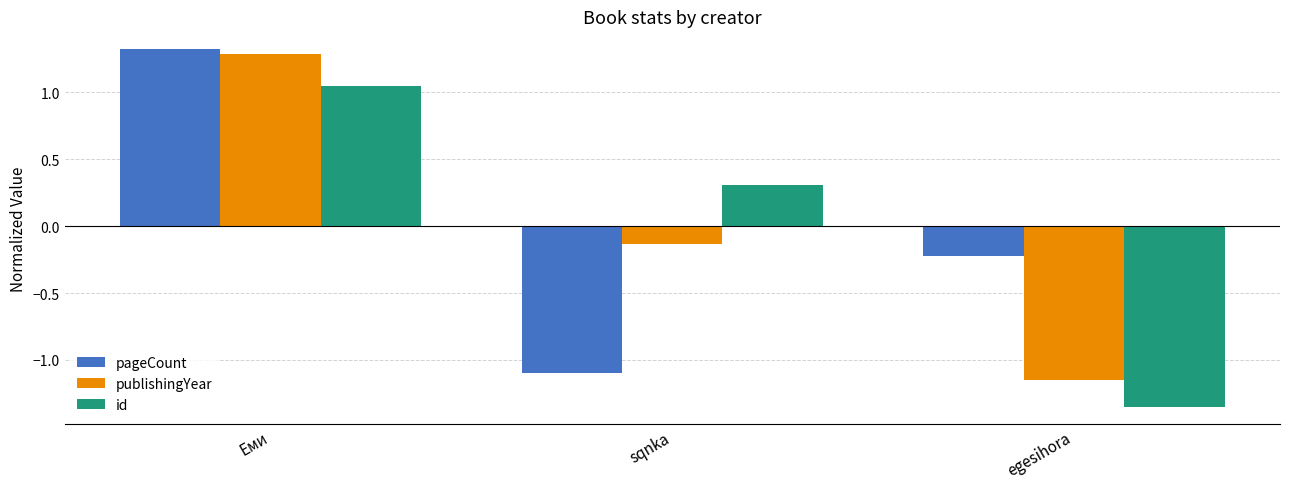

True or false: publishingYear has a value of -0.0 at sqnka.

False